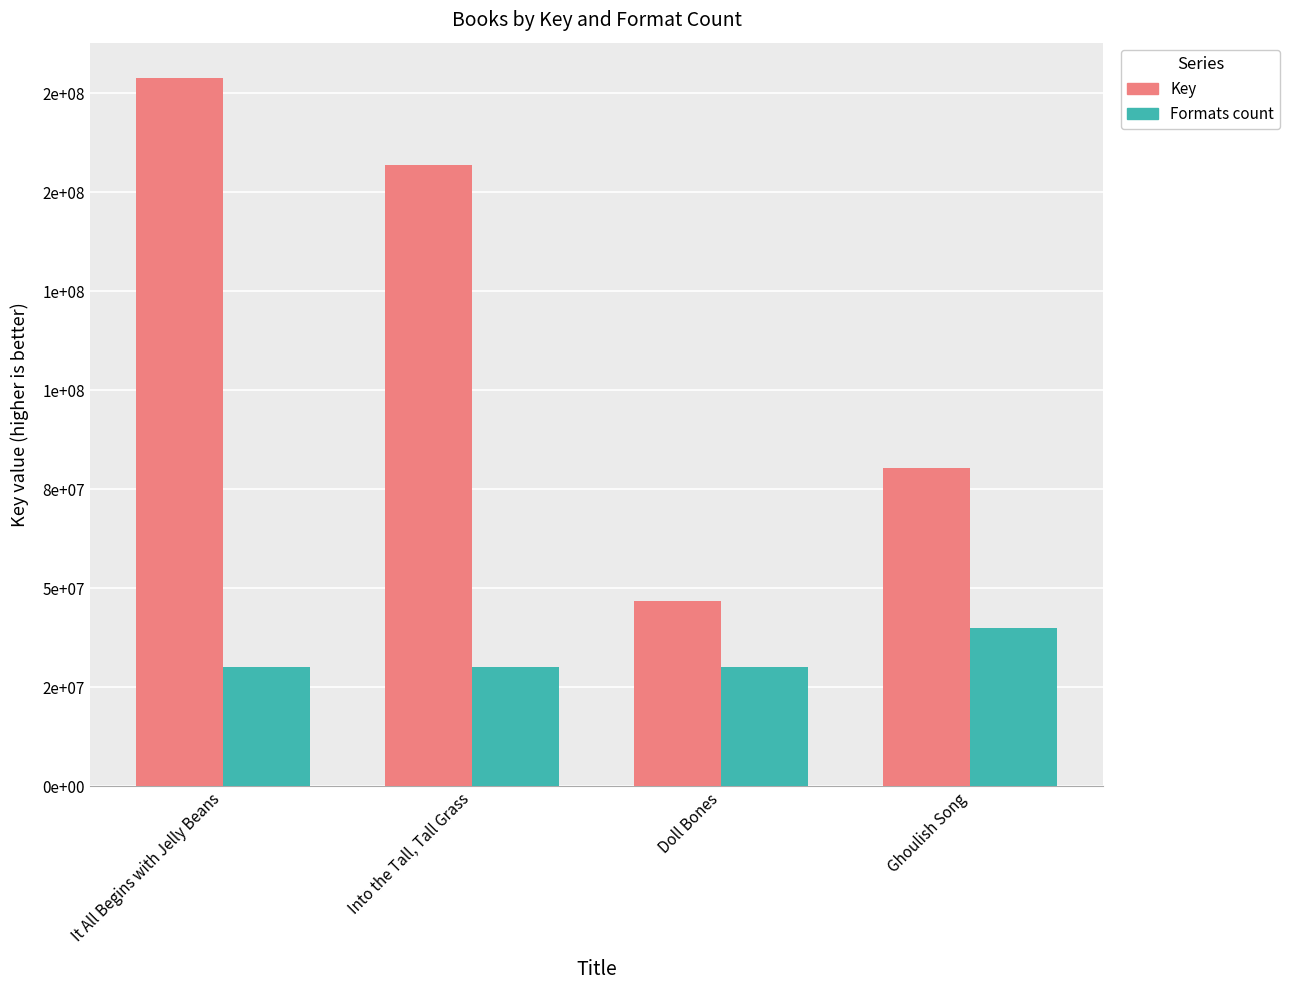

What is the maximum value shown in the chart?

178777849